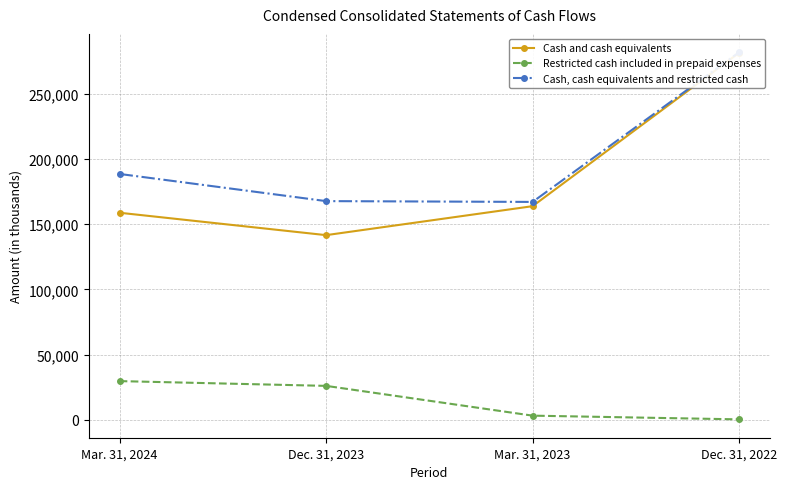

Reading left to right, extract all data points from this chart.

Cash and cash equivalents: 158717	141563	163757	281279
Restricted cash included in prepaid expenses: 29726	26075	3261	417
Cash, cash equivalents and restricted cash: 188443	167638	167018	281696